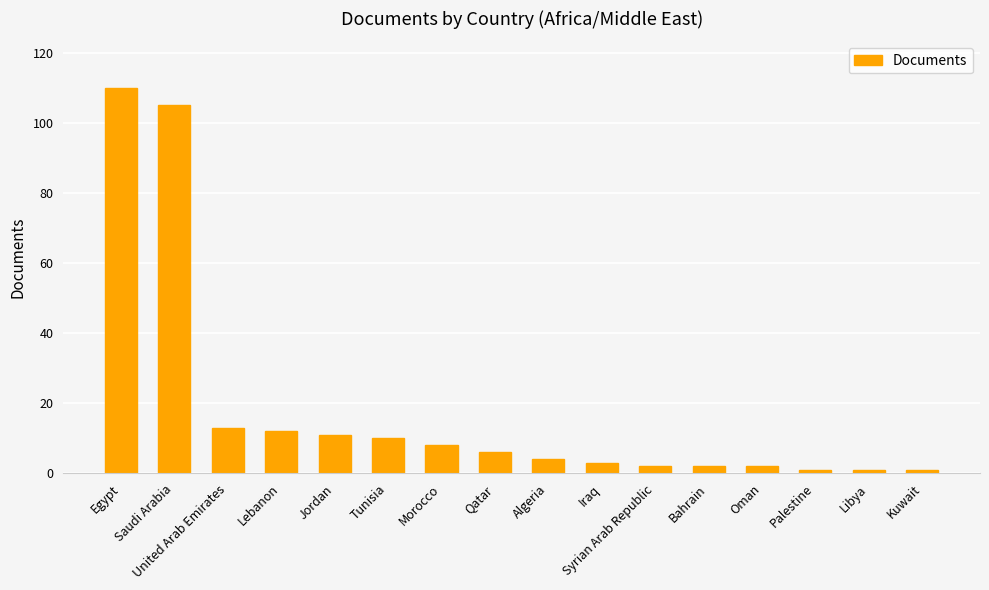

How many data points are less than 6?

8